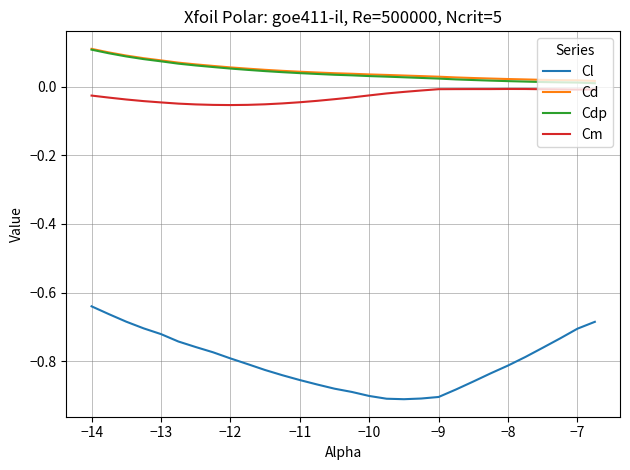

True or false: Cd and Cl cross at least once.

False